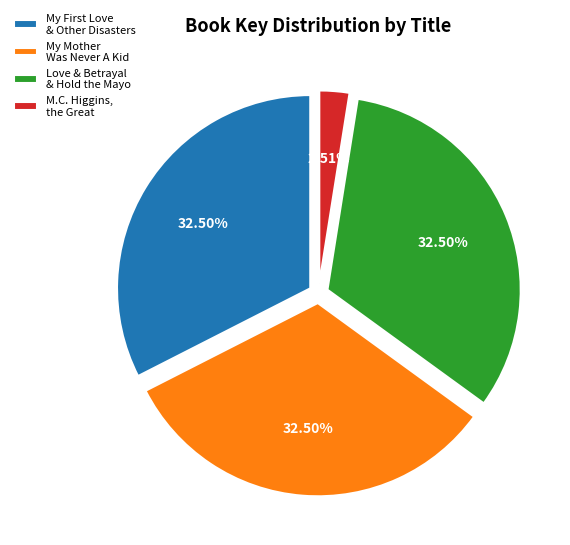

To the nearest percent, what is the average slice percentage?

25%